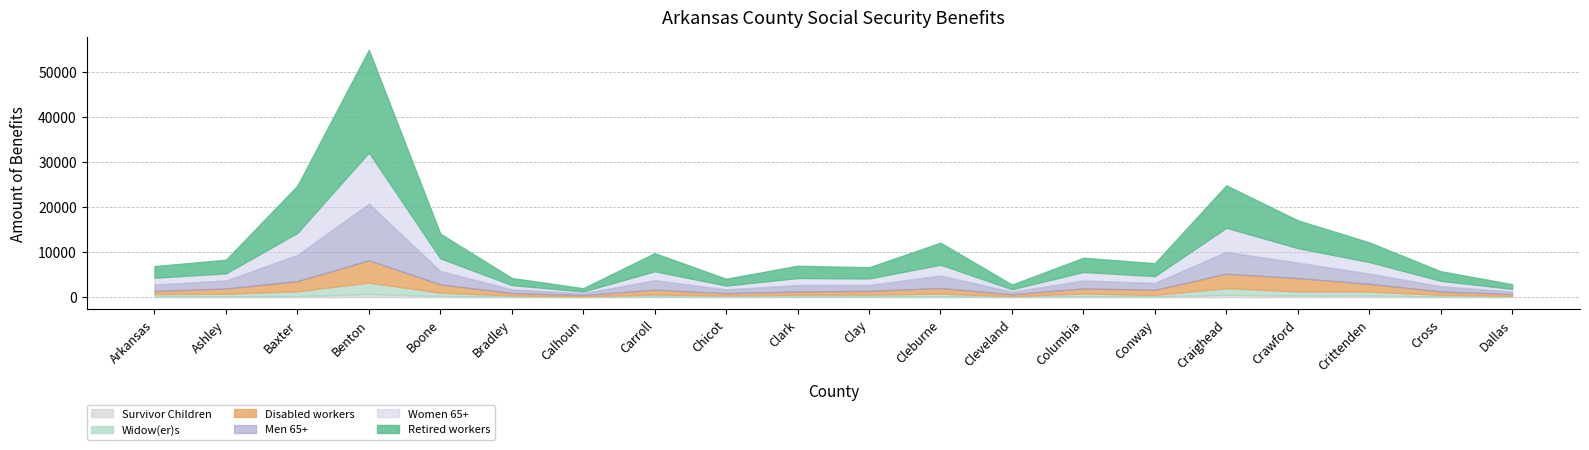

Reading left to right, transcribe all the data shown in this chart.

Retired workers: 2575	3013	10500	22826	5475	1568	720	4016	1509	2725	2473	4898	1010	3158	2863	9424	6173	4367	2115	1037
Disabled workers: 701	1135	2260	4945	1842	530	286	1044	508	697	827	1232	395	1108	1126	3217	2948	1712	724	395
Men 65+: 1441	1808	5848	12592	2993	844	404	2137	844	1455	1331	2795	591	1779	1550	4858	3445	2304	1181	580
Widow(er)s: 529	585	1069	2523	736	290	118	470	270	428	435	628	172	613	366	1461	911	851	403	198
Women 65+: 1518	1592	4904	11419	2835	944	402	1989	856	1567	1451	2411	555	1898	1520	5380	3247	2567	1215	595
Survivor Children: 128	170	205	707	230	72	43	116	85	100	110	140	46	191	117	518	353	375	108	67